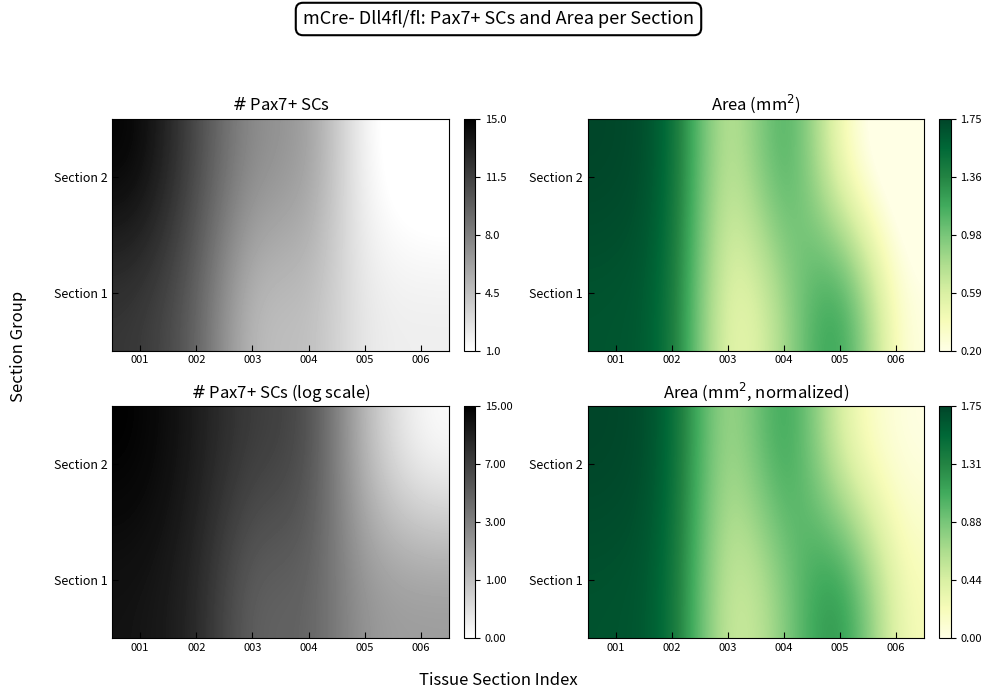

List the labels in order of Section 1 value, largest first.

001, 002, 005, 004, 003, 006